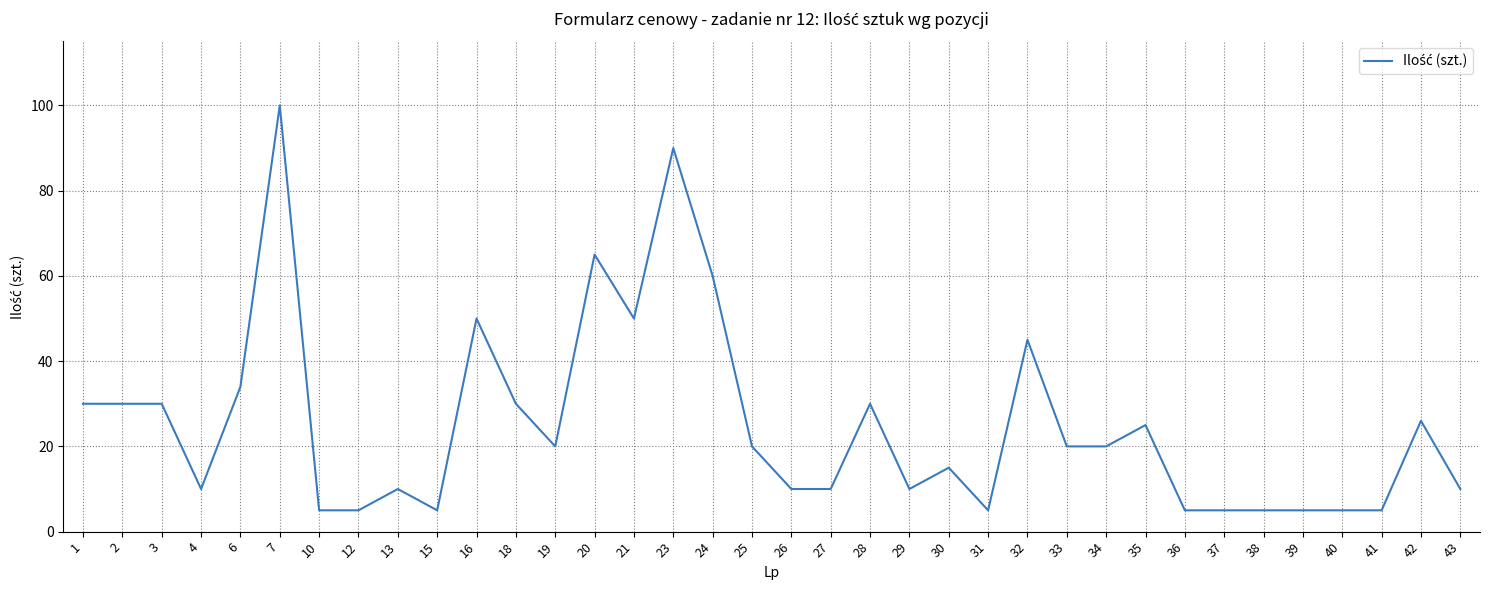

What is the approximate value at 24, to the nearest 10?

60